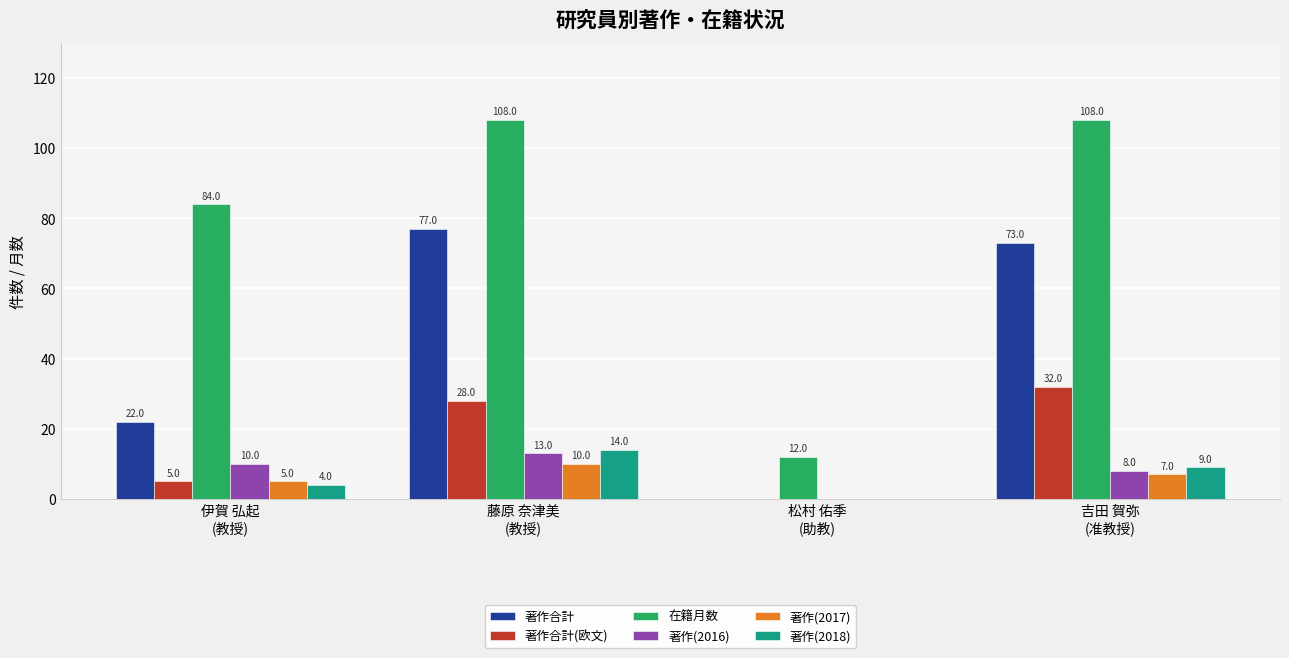

How many values in 著作合計 are above zero?

3